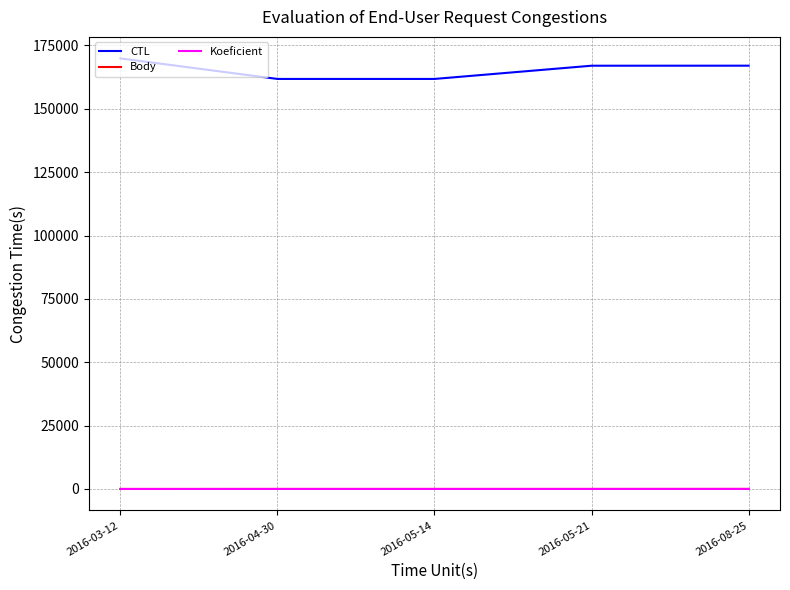

What is the minimum value for Koeficient?

1.0